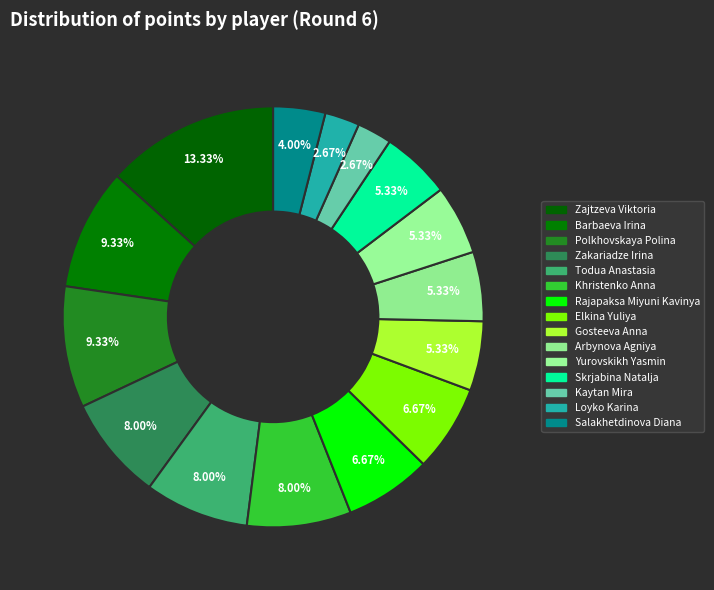

How many segments does this pie chart have?

15